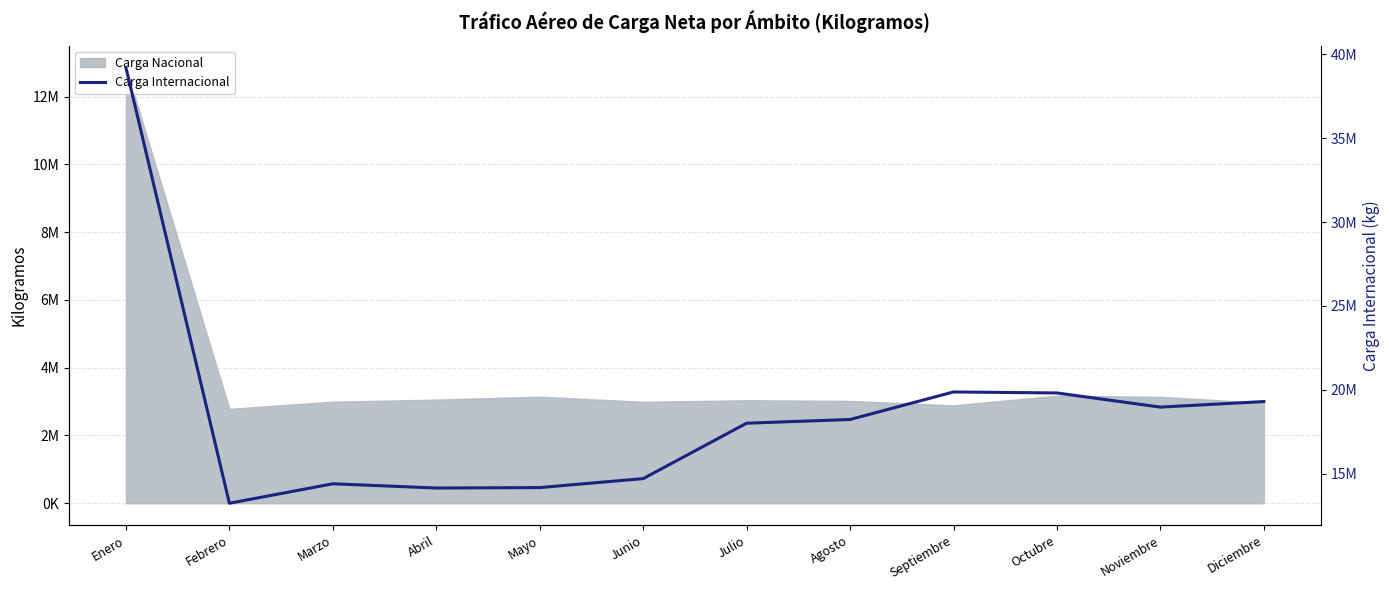

How many interior local peaks (higher than both neighbors) does the data have?

2